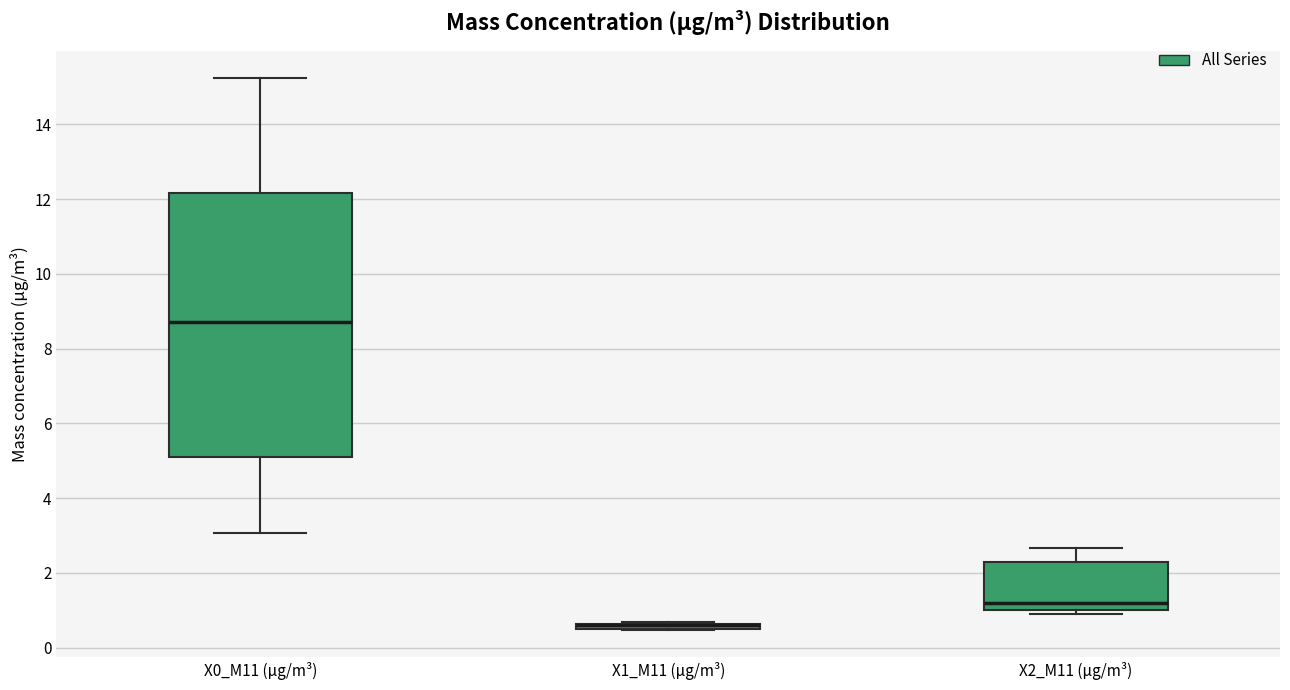

Where is the upper edge of the box for X0_M11 (μg/m³) on the y-axis? The values are not printed on the chart, so give them approximately, as read against the axis.

12.2